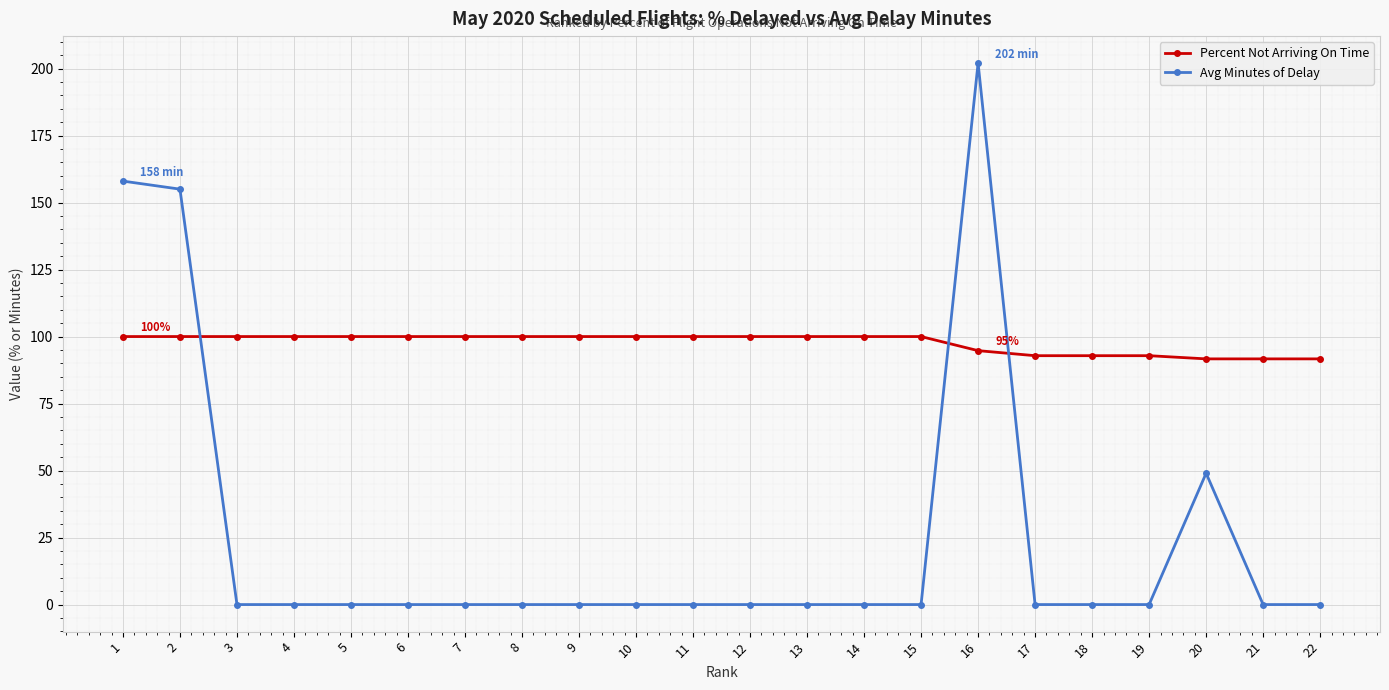

Which series has the largest total across all categories?

Percent Not Arriving On Time